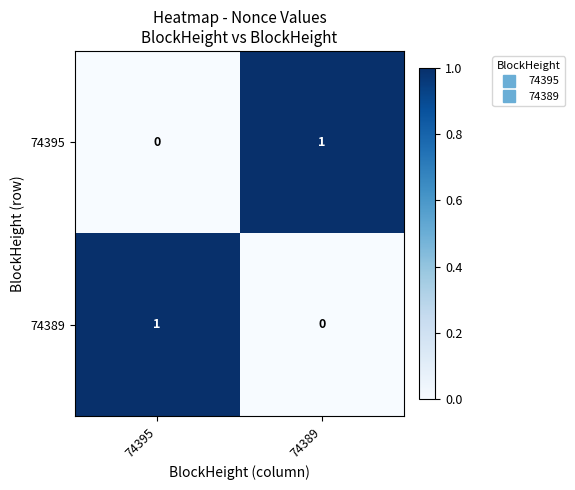

What is the difference between the highest and lowest values at 74389?

1